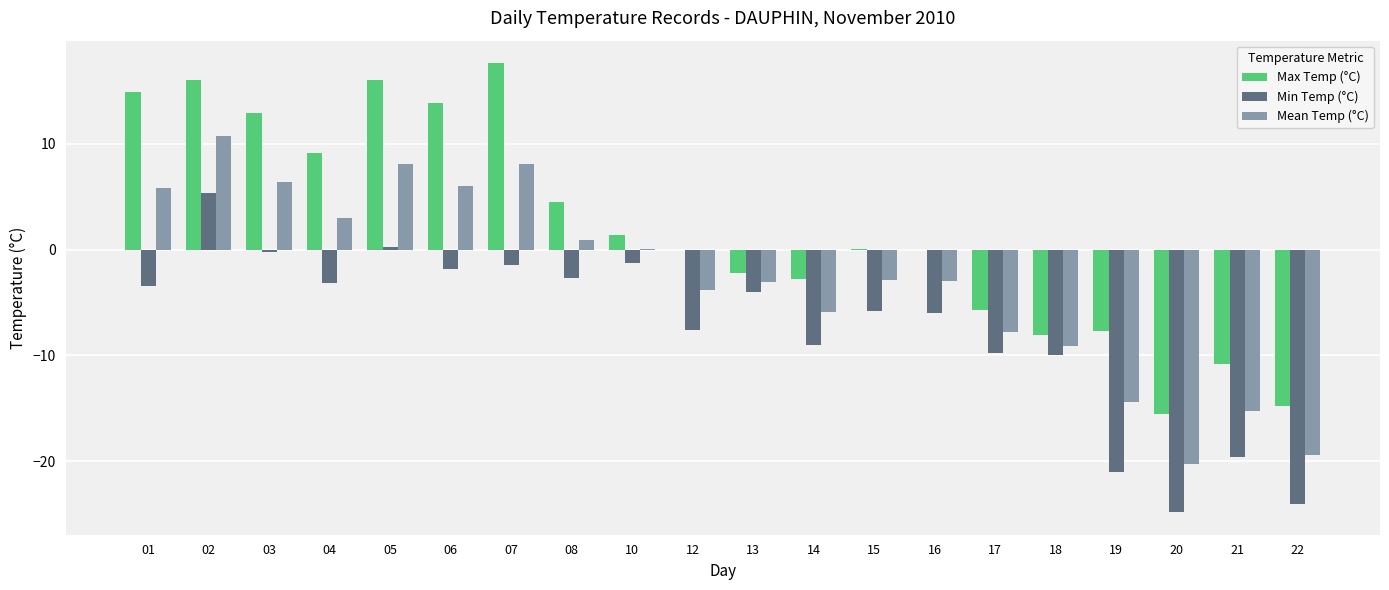

How many values in the Min Temp (°C) series exceed -4?

9